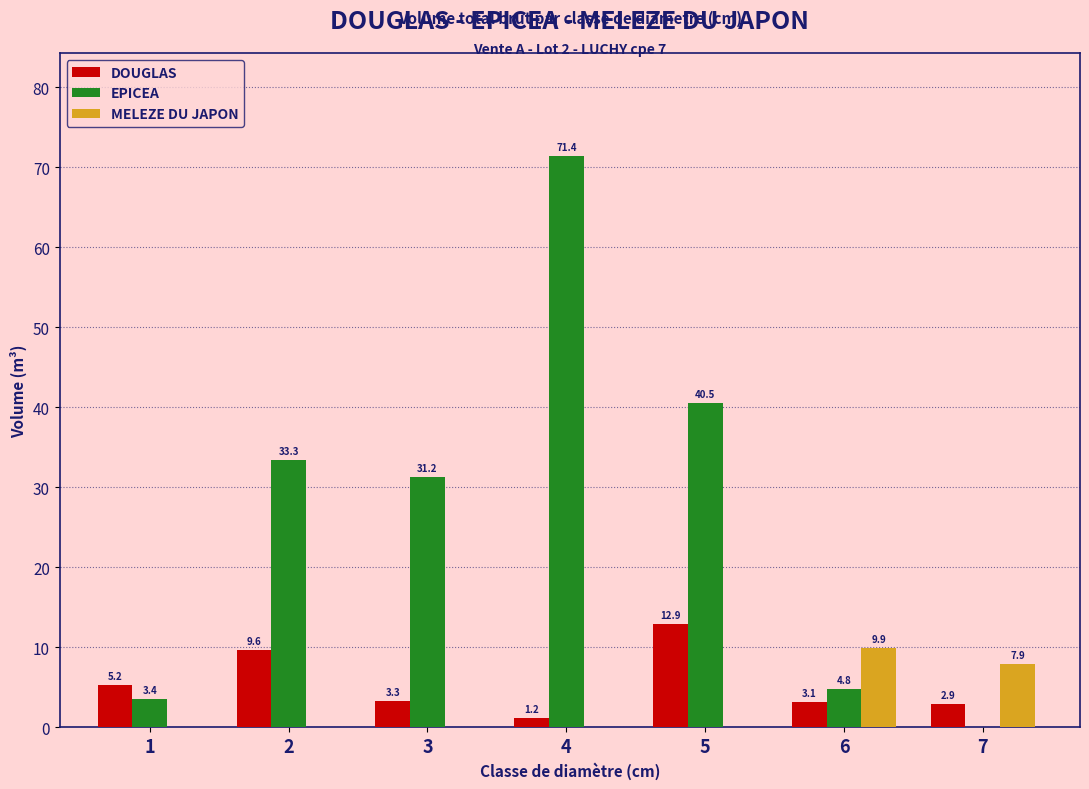

Where is MELEZE DU JAPON nearest to the value 4?

7